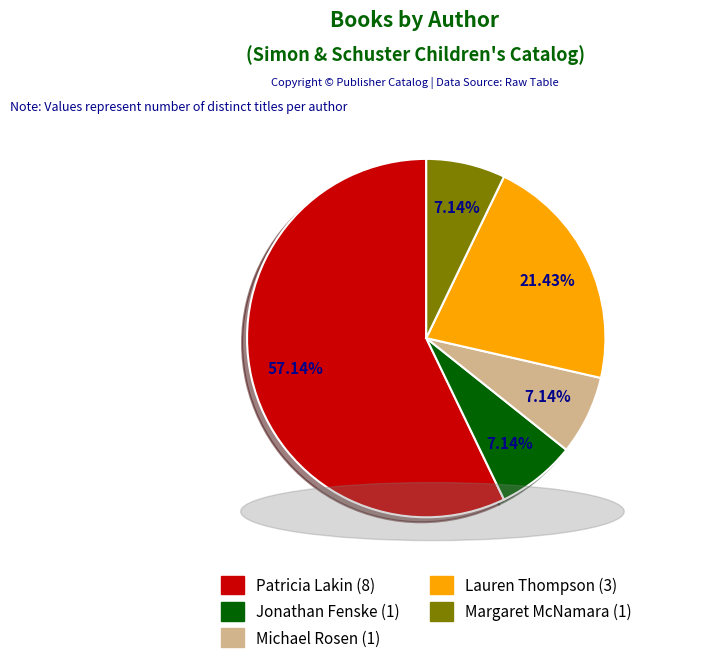

Which slice represents more than half of the pie?

Patricia Lakin